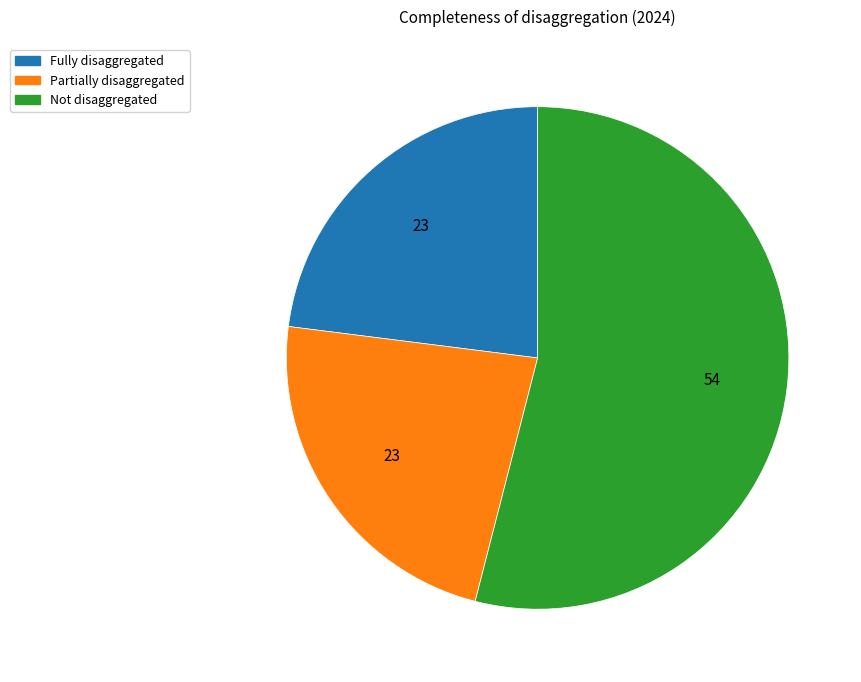

Combined, do Partially disaggregated and Not disaggregated account for over 50%?

Yes